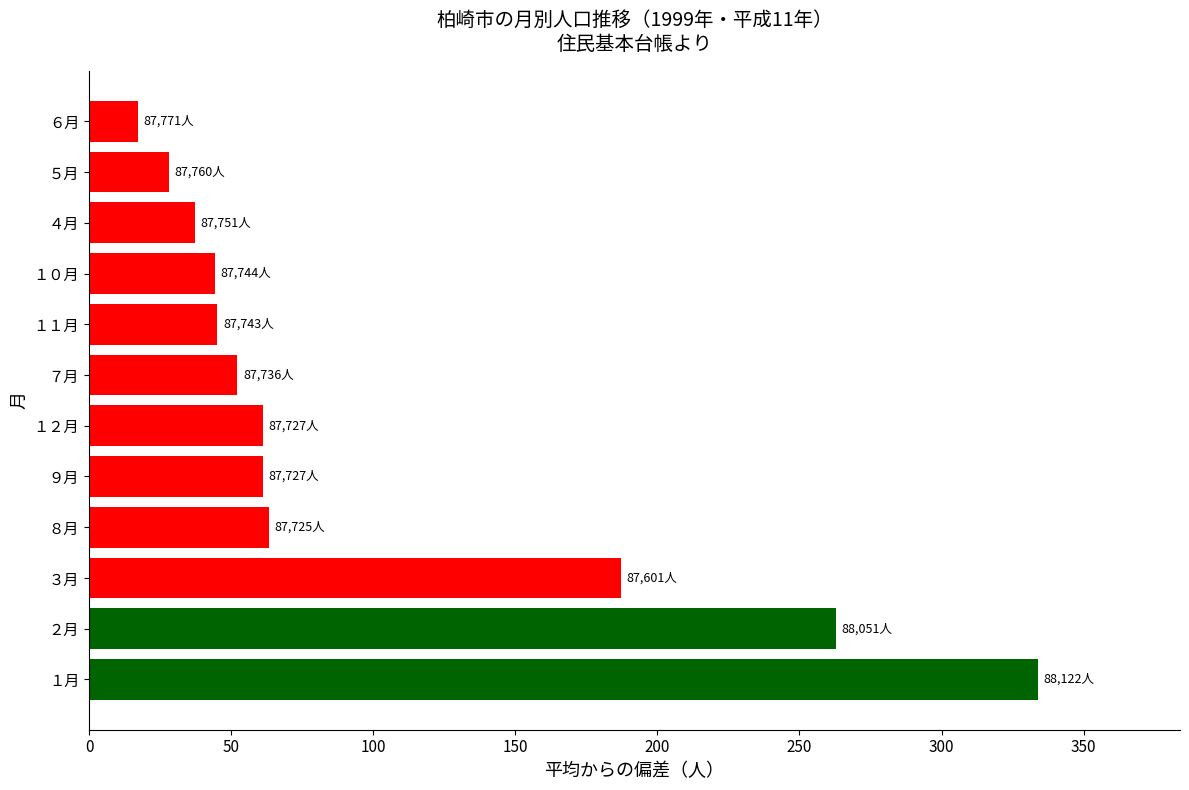

What is the difference between the second highest and minimum values?

245.7